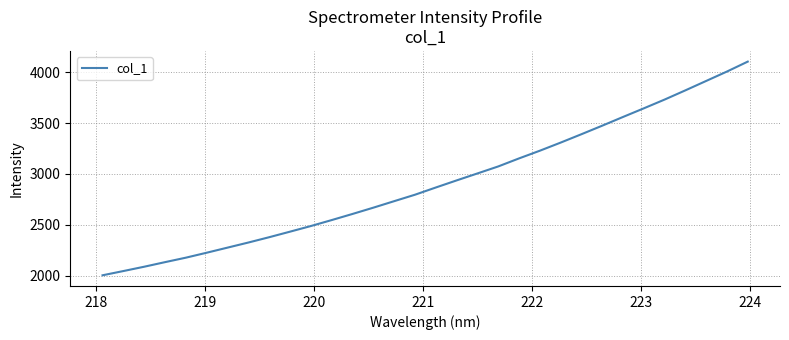

What is the difference between the maximum and minimum values?

2102.3